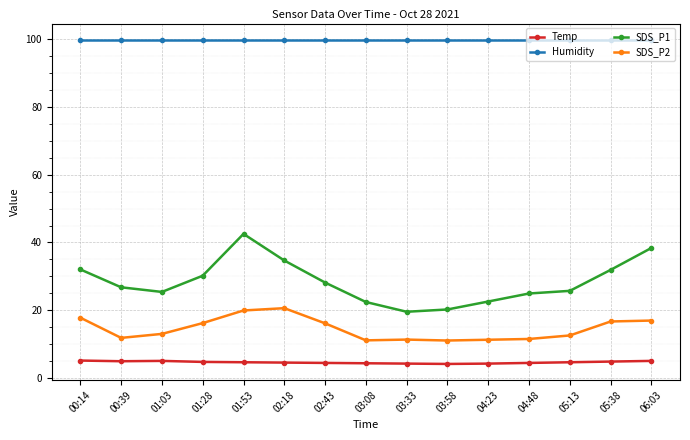

True or false: SDS_P2 and Temp cross at least once.

False